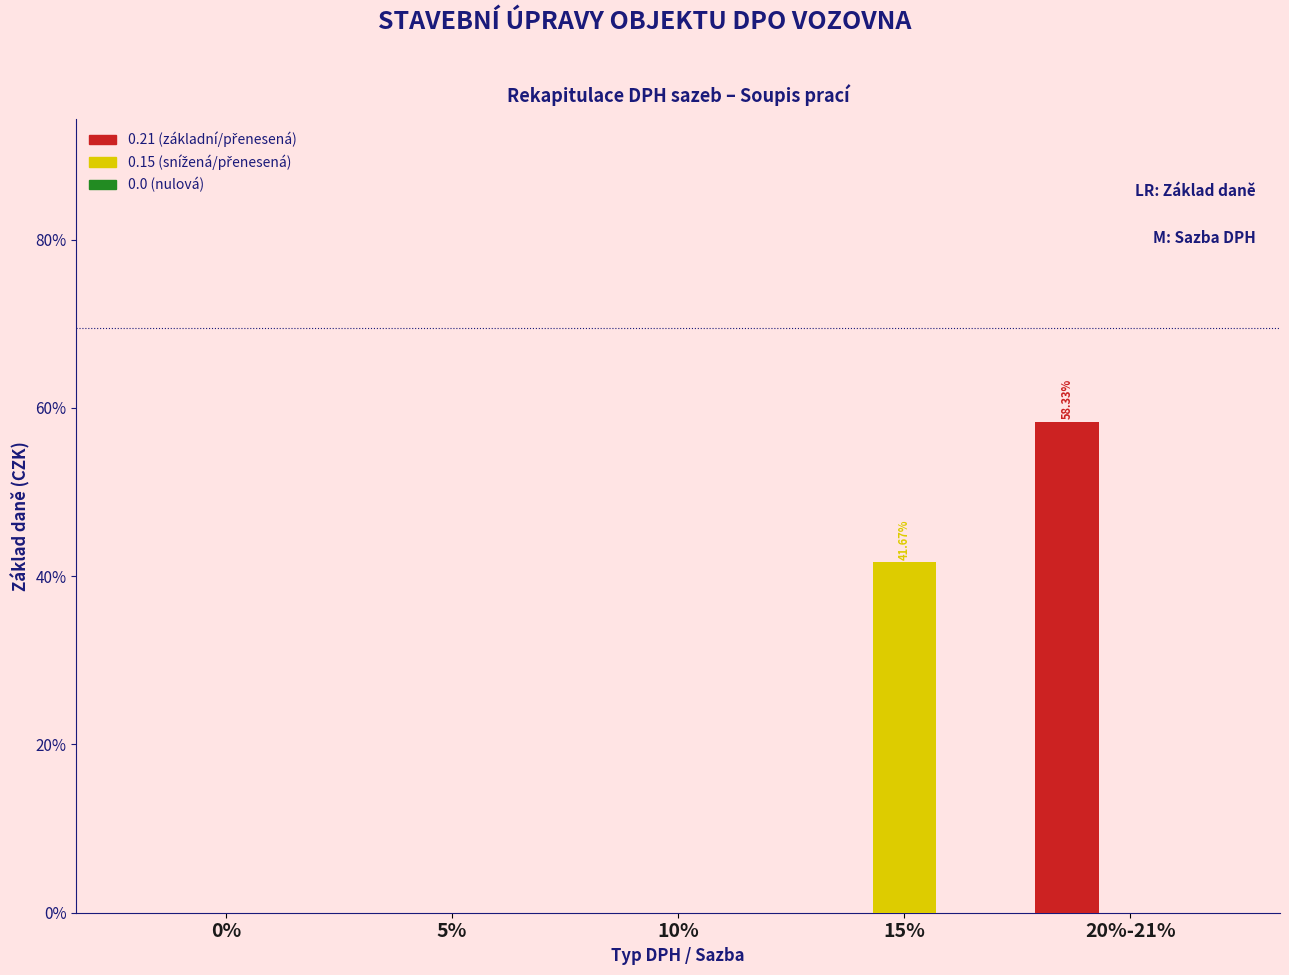

At which category is the sum across all series the highest?

20%-21%